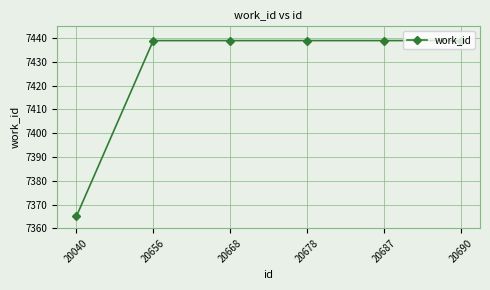

Is it true that the value at 20678 is 10737?

False